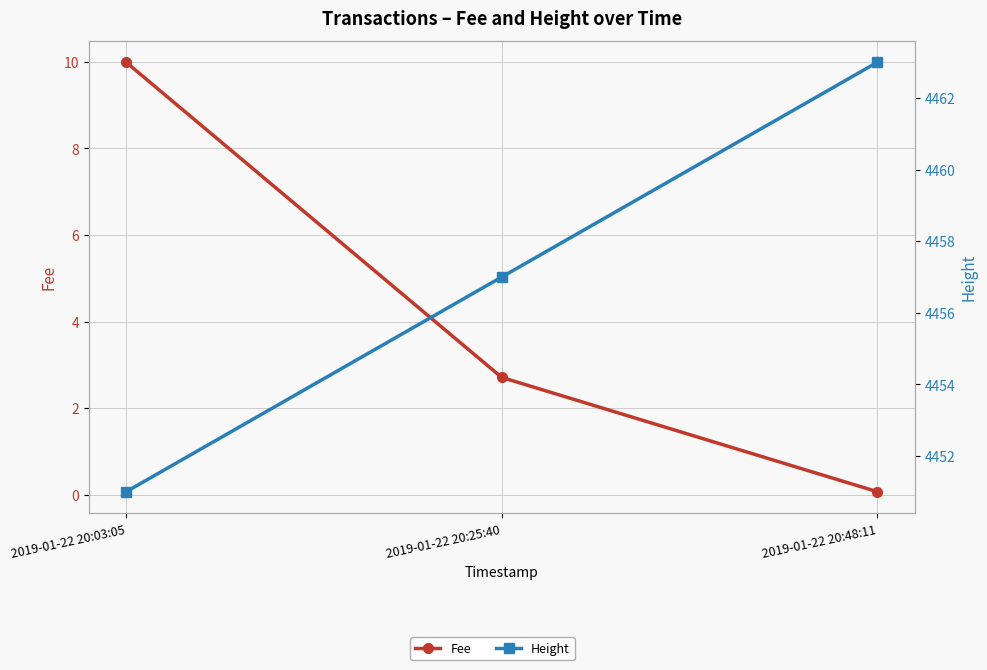

What are all the series names shown in the legend?

Fee, Height